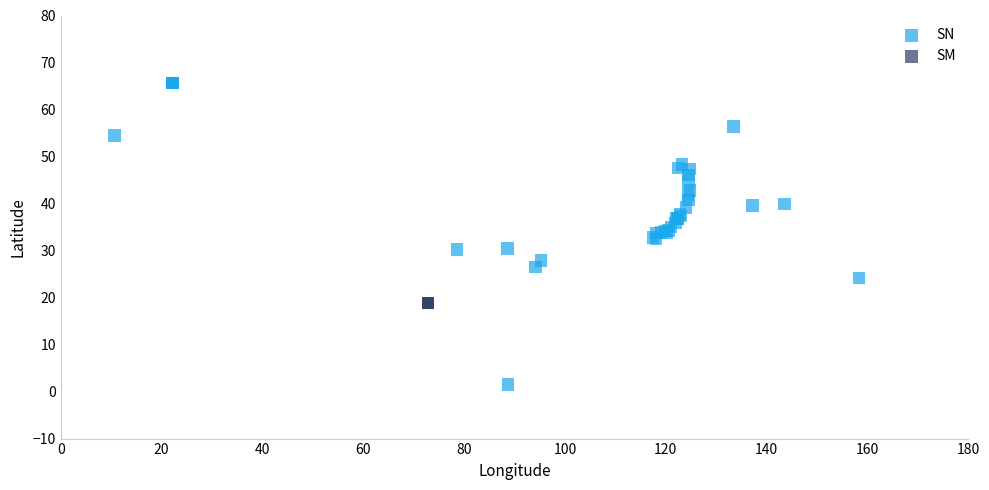

Which series reaches the maximum Y coordinate?

SN